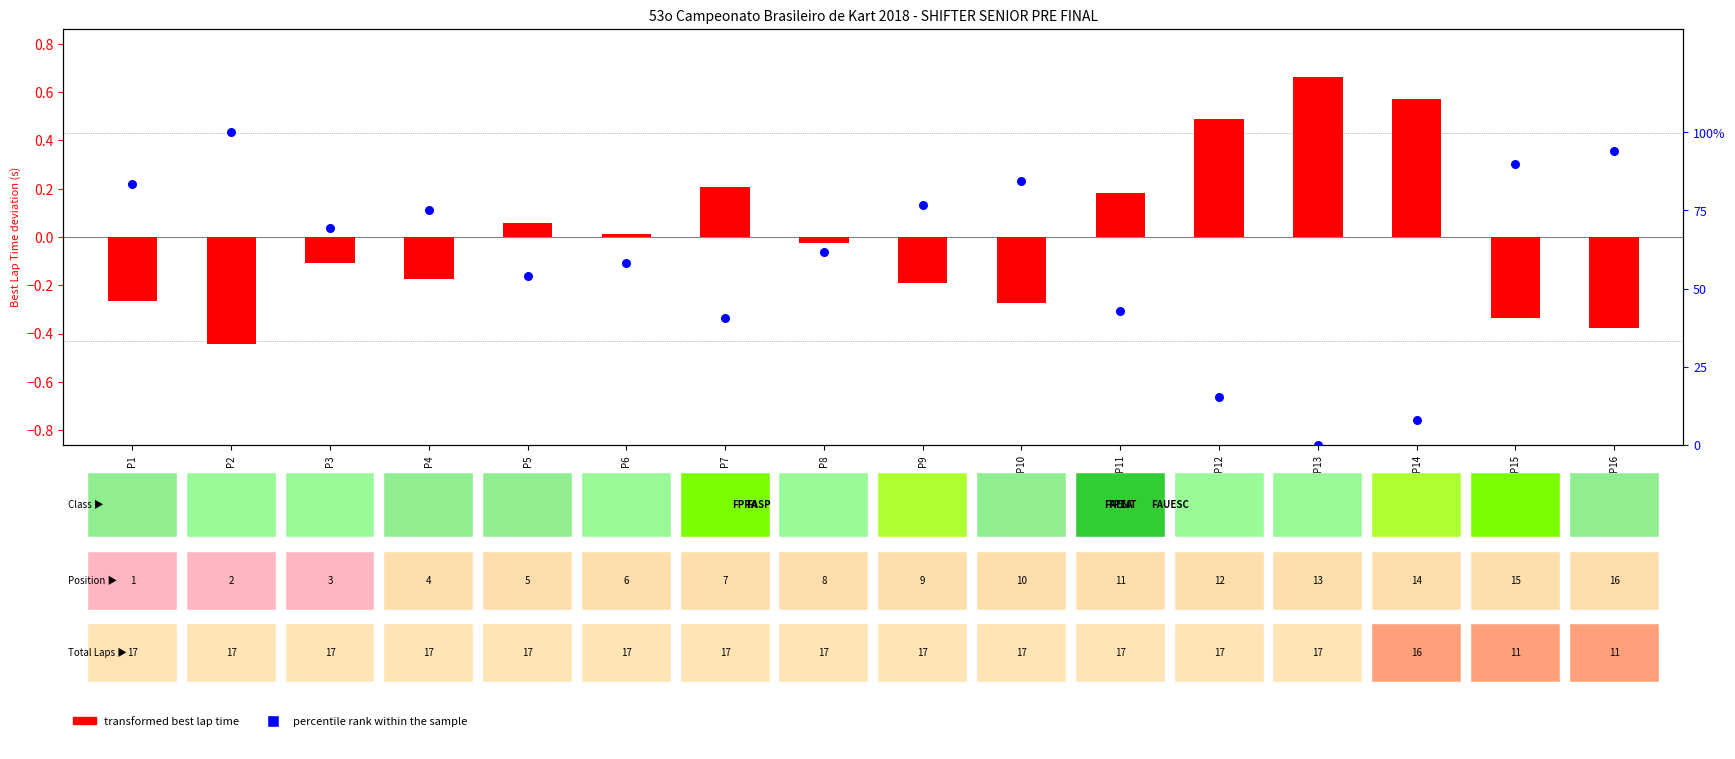

At how many categories does at least one series exceed 33?

13